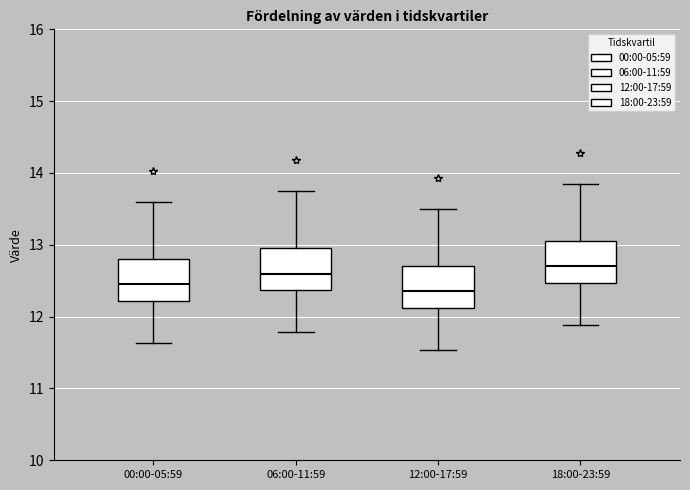

Where does the lower whisker of the box for 06:00-11:59 end on the y-axis? The values are not printed on the chart, so give them approximately, as read against the axis.

11.8